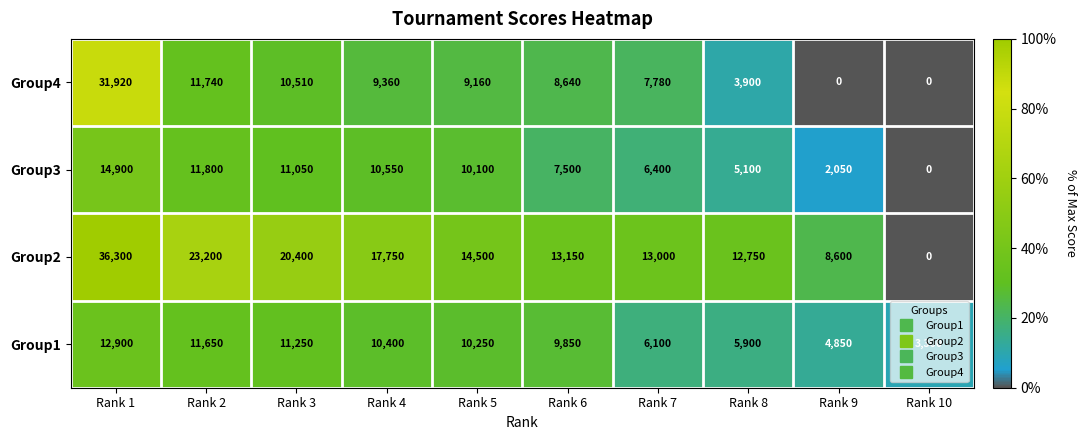

How many values in Group2 are above zero?

9